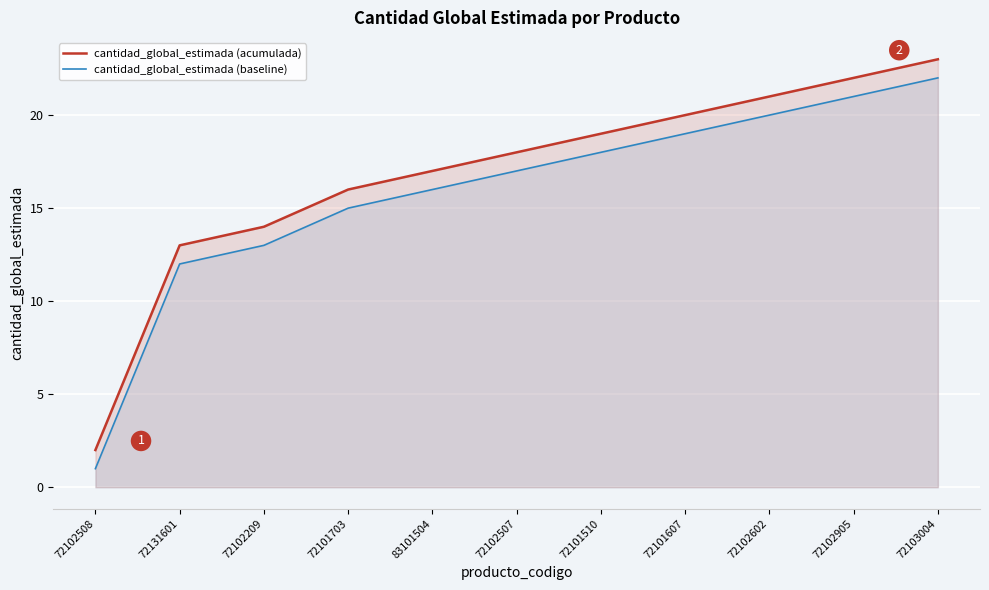

What is the label of the 9th point from the right?

72102209